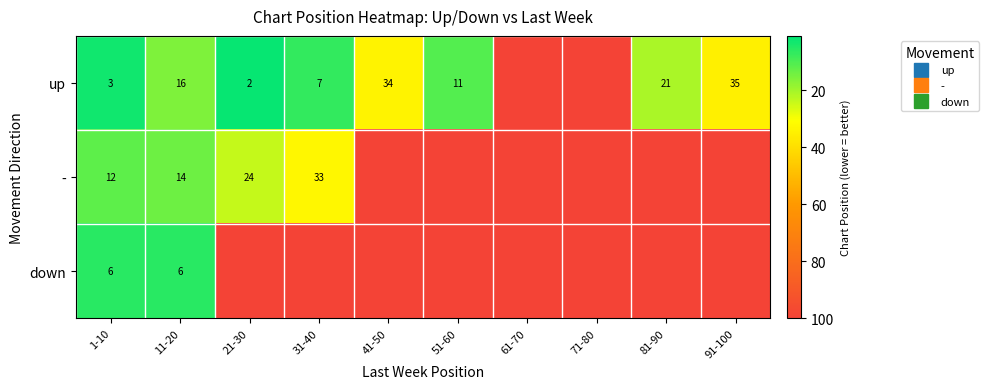

What is the sum of all up values?

329